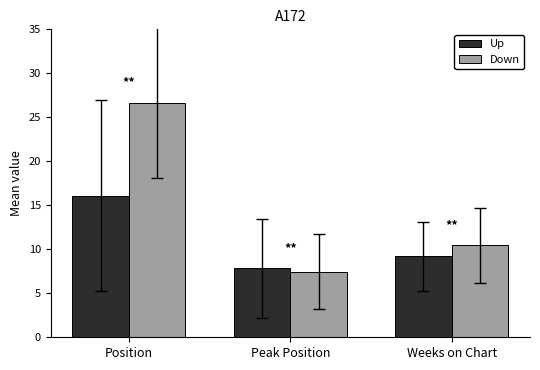

What is the greatest value displayed?

26.7